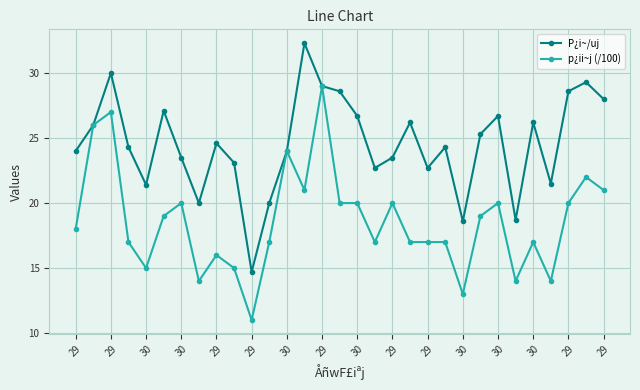

List the series in order of their overall mean, lowest first.

p¿ii~j (/100), P¿i~/uj